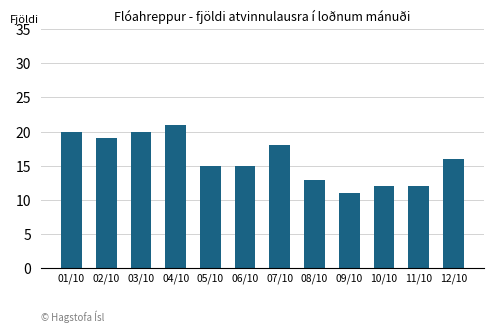

The chart shows a value of 21 at 04/10. True or false?

True